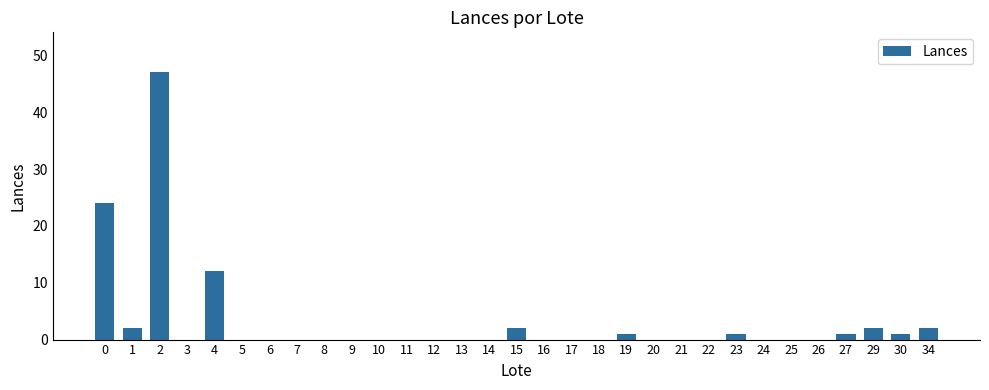

Is it true that the value at 12 is 0?

True